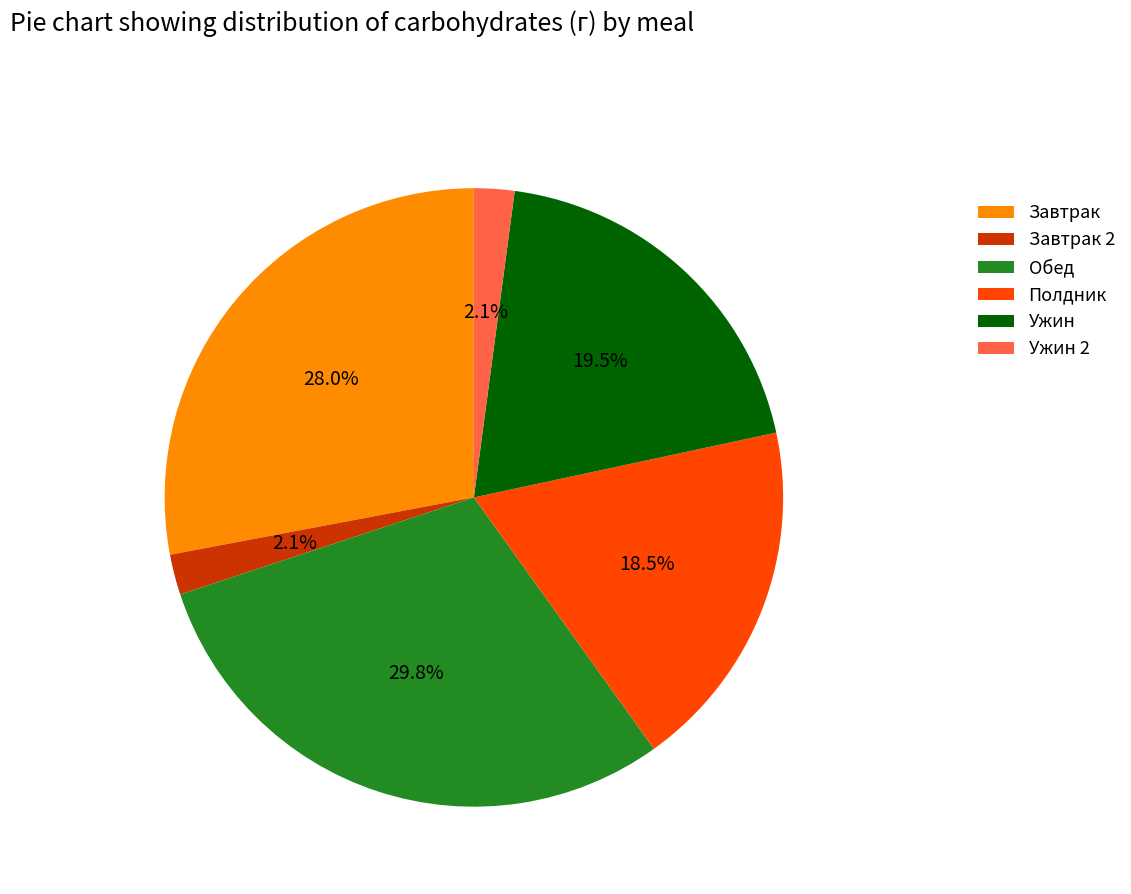

Which slice is the largest?

Обед